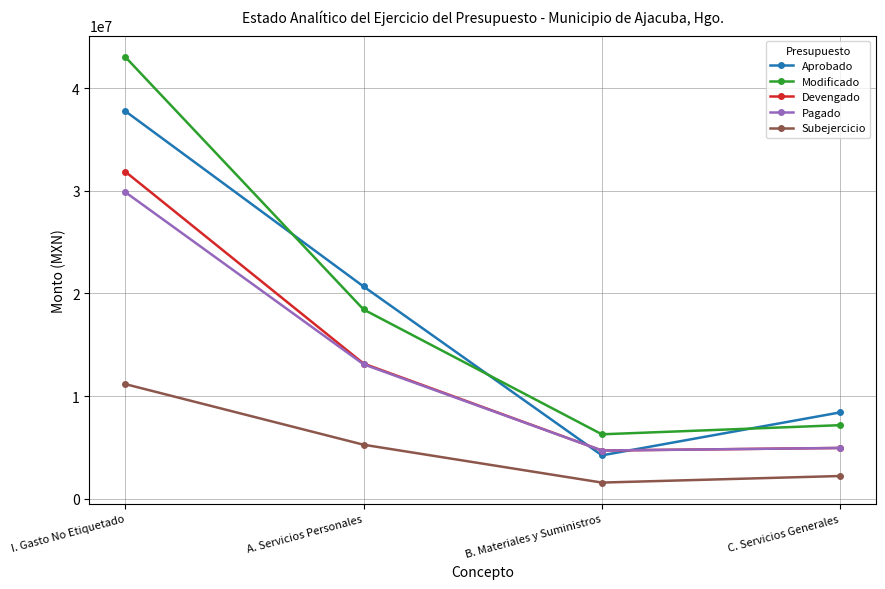

What is the difference between the highest and lowest values at I. Gasto No Etiquetado?

31869671.8